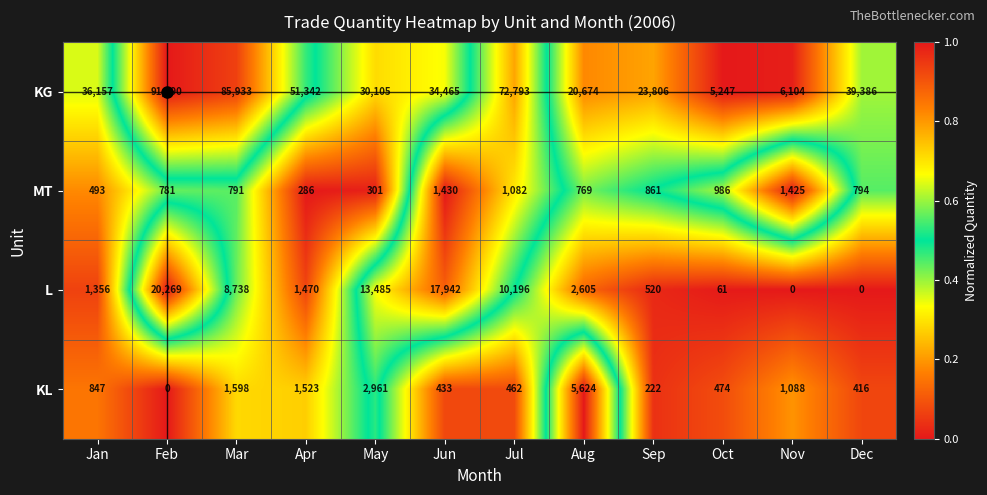

List the series in order of their peak value, lowest first.

MT, KL, L, KG